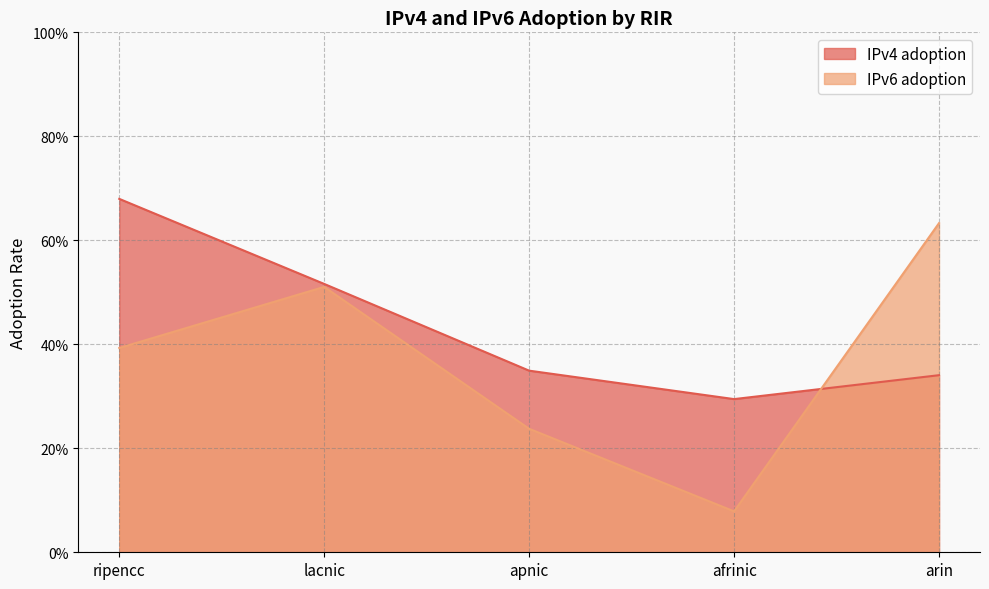

What position from the right is afrinic?

2